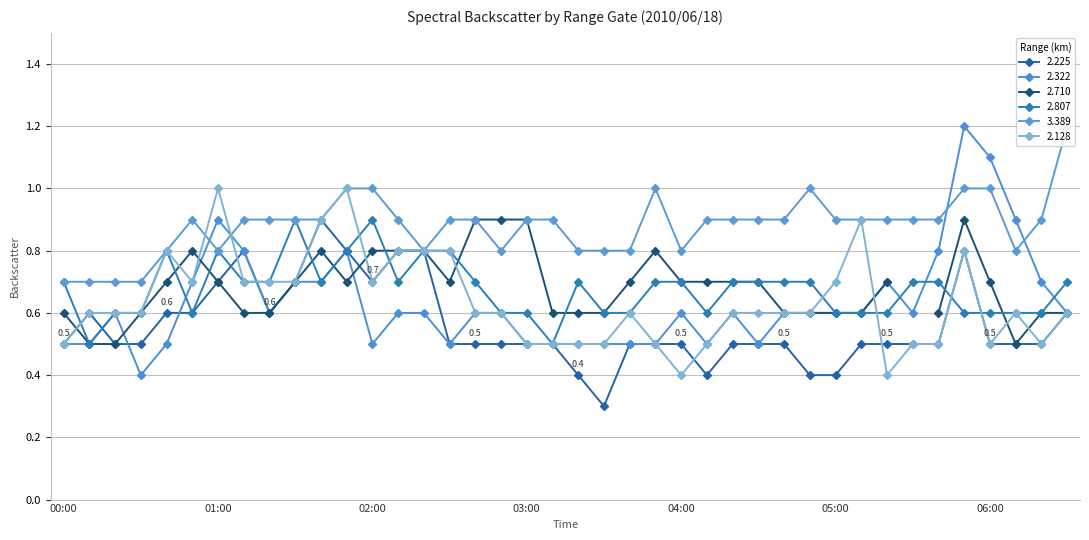

Between 2010/06/18 01:20 and 2010/06/18 05:30, which is larger?

2010/06/18 01:20